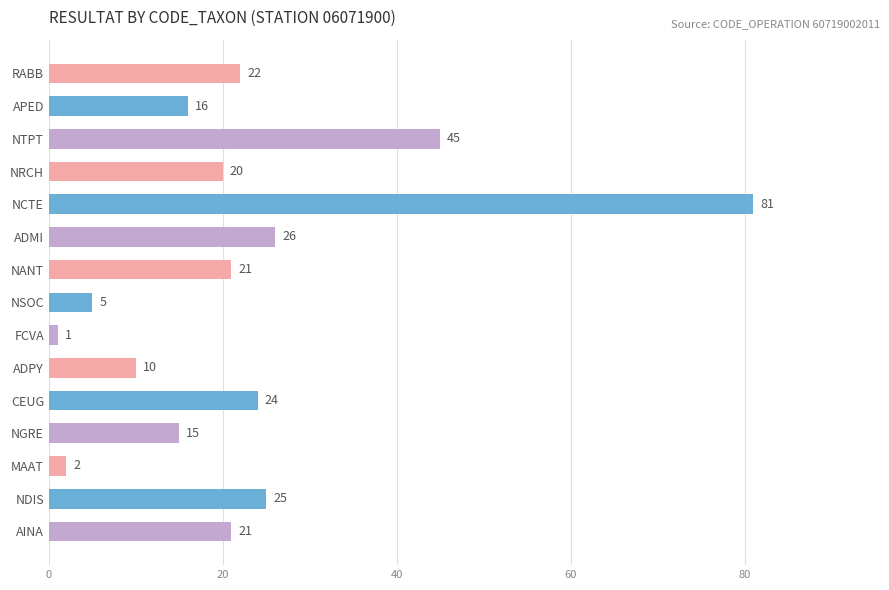

Which label corresponds to the smallest value in the chart?

FCVA